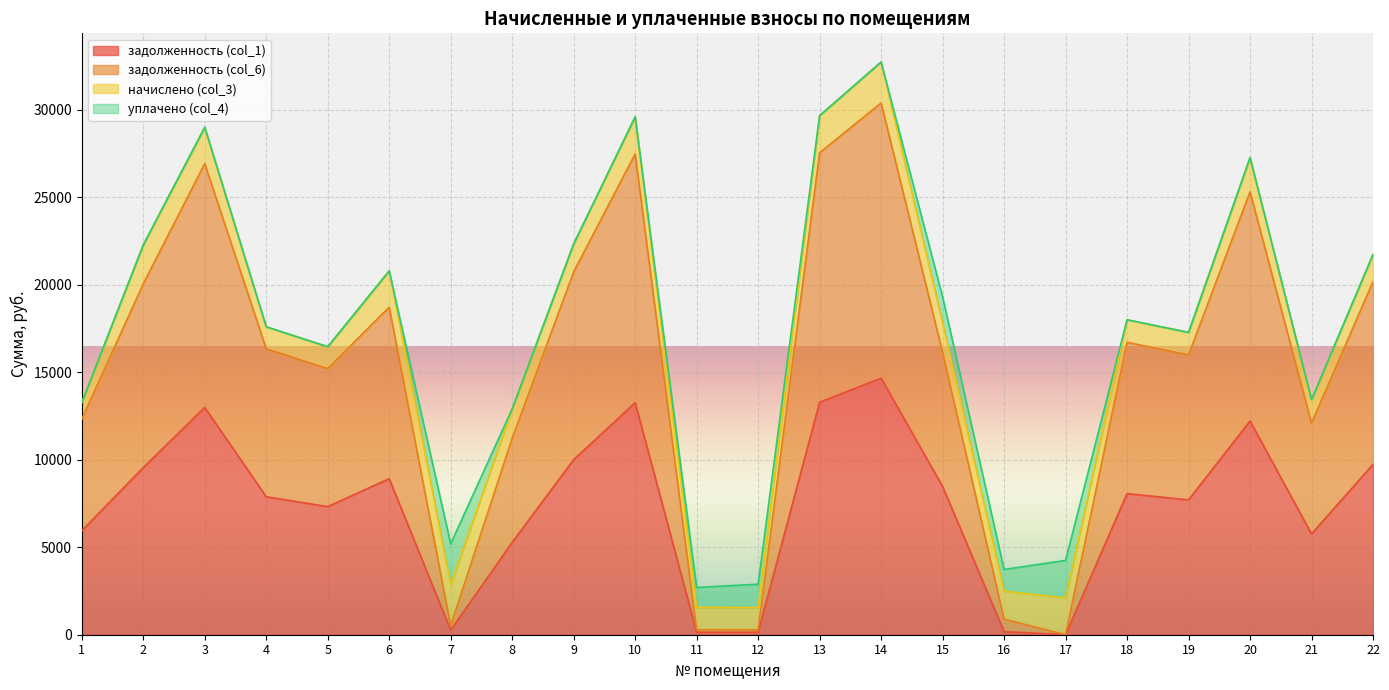

List the labels in order of задолженность (col_6) value, largest first.

14, 13, 10, 3, 20, 9, 22, 2, 6, 18, 4, 15, 19, 5, 1, 21, 8, 16, 7, 11, 12, 17